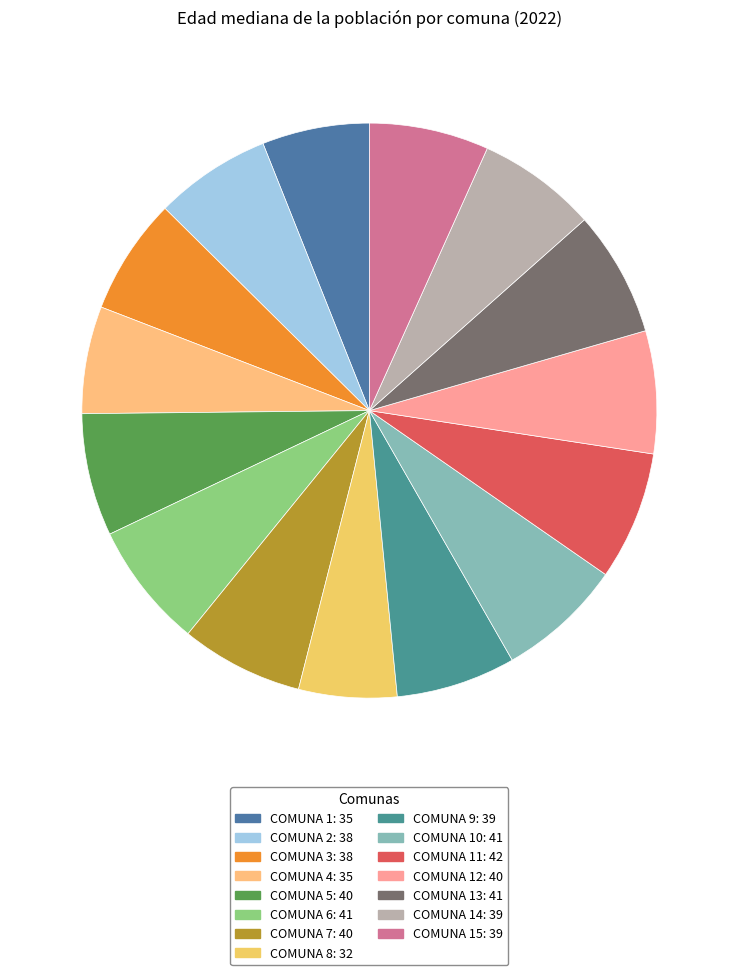

Count the number of slices in the pie.

15